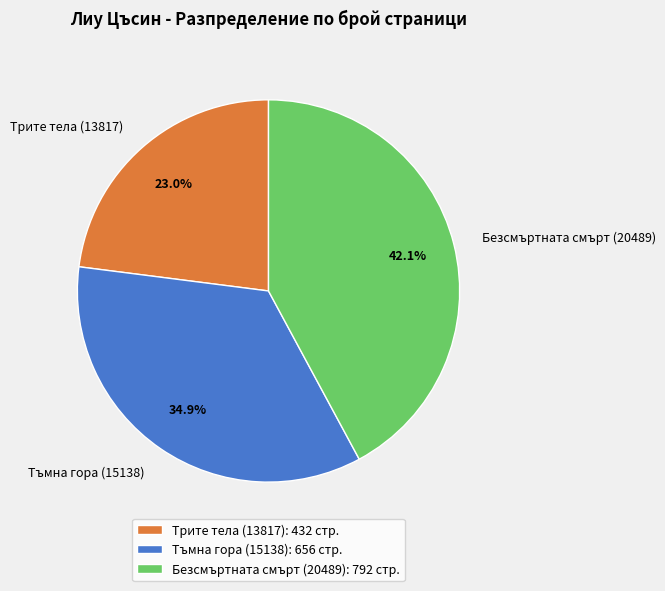

Approximately how many times larger is the value at Трите тела (13817) compared to Тъмна гора (15138)?

0.7